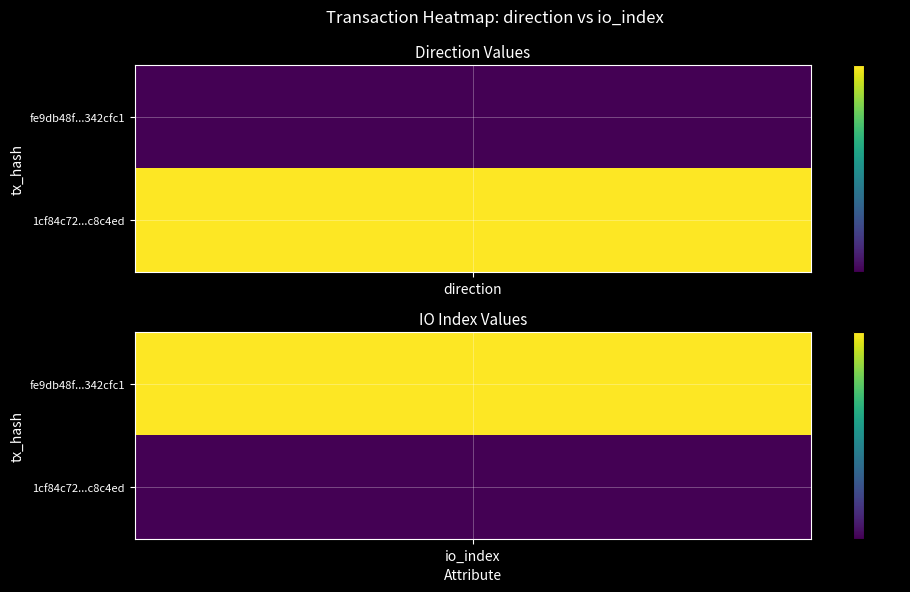

Rank the series by their maximum value, from lowest to highest.

1cf84c72dc1e272815b00ec9077d89f52c8c4ed, fe9db48f0f6d68a0cab2739f44d87193342cfc1